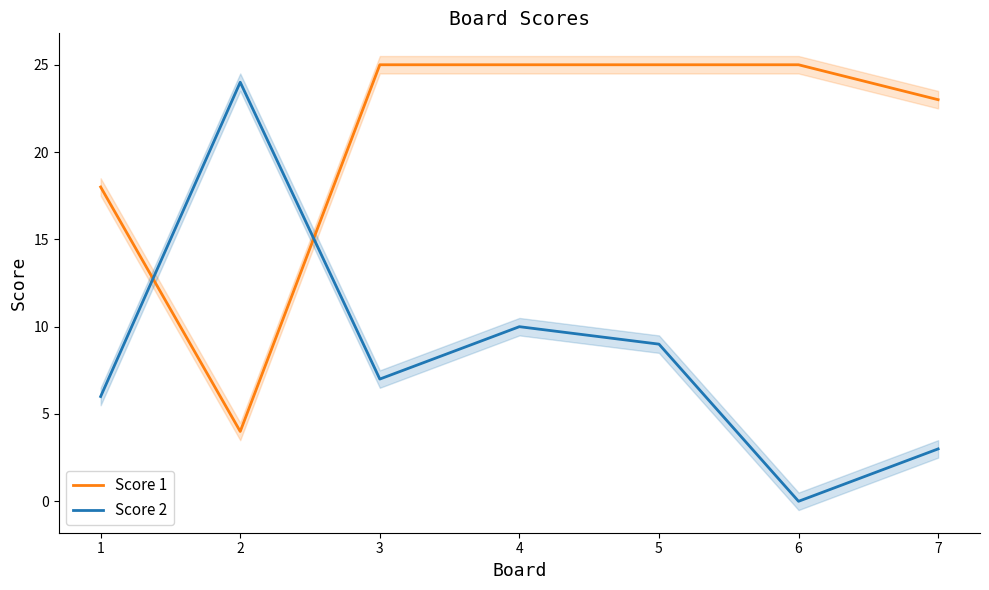

Which label corresponds to the largest value in the chart?

3